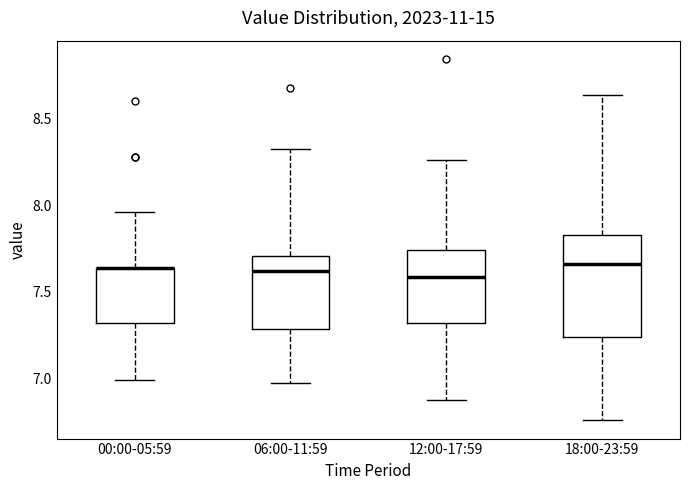

Comparing the boxes themselves (not the whiskers), which one is the tallest?

18:00-23:59